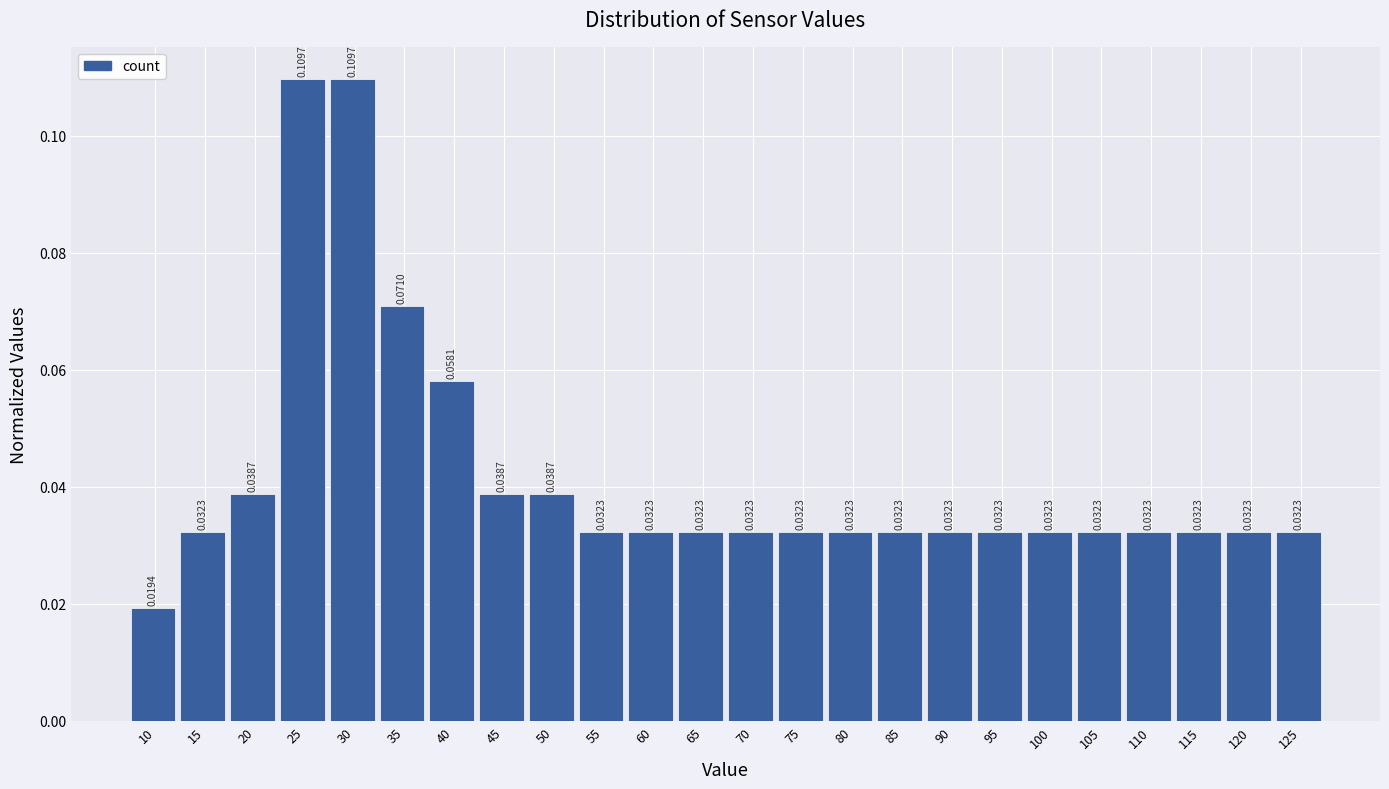

Between 20 and 110, which is larger?

20